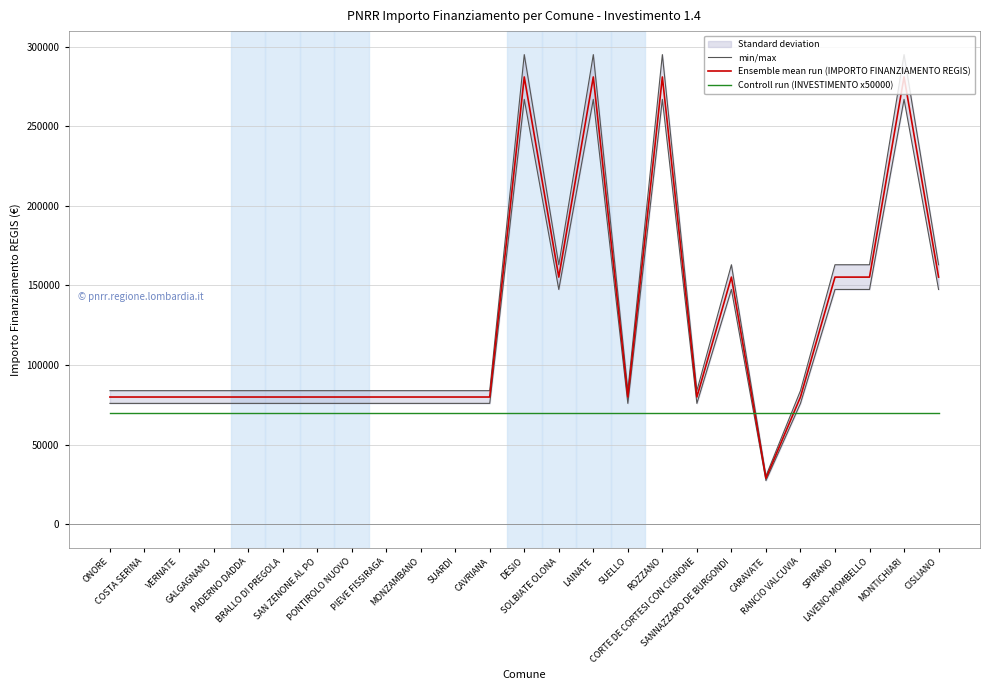

Count the number of categories in the chart.

25